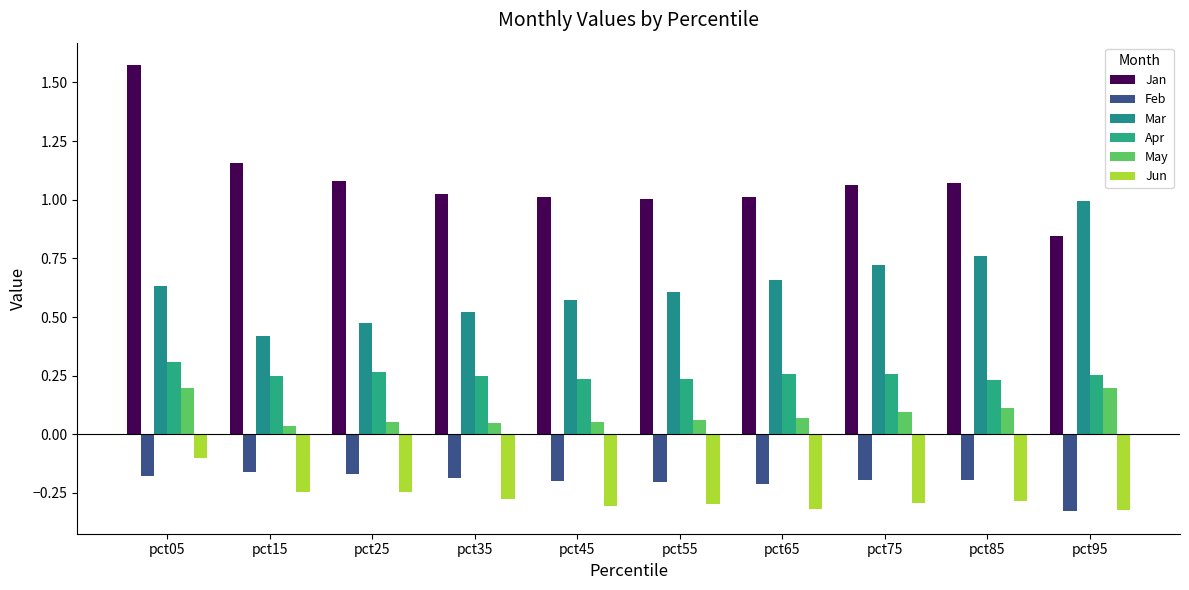

How many bars are there in total?

60